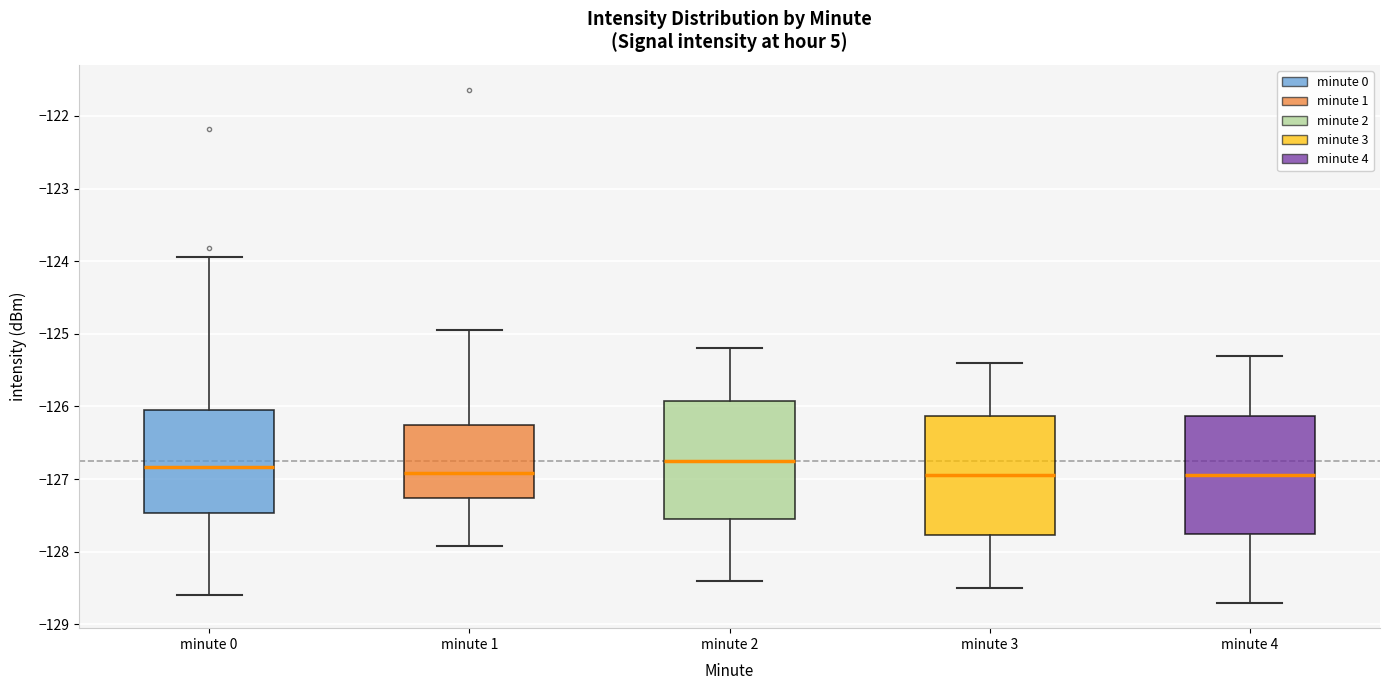

Reading left to right, read every box against the y-axis: the position of its median line, the range the box covers, and the ends of its whiskers. The values are not printed on the chart, so give them approximately, as read against the axis.

minute 0: median -126.8, box -127.5 to -126.0, whiskers -128.6 to -123.9
minute 1: median -126.9, box -127.3 to -126.2, whiskers -127.9 to -124.9
minute 2: median -126.7, box -127.5 to -125.9, whiskers -128.4 to -125.2
minute 3: median -126.9, box -127.8 to -126.1, whiskers -128.5 to -125.4
minute 4: median -126.9, box -127.7 to -126.1, whiskers -128.7 to -125.3